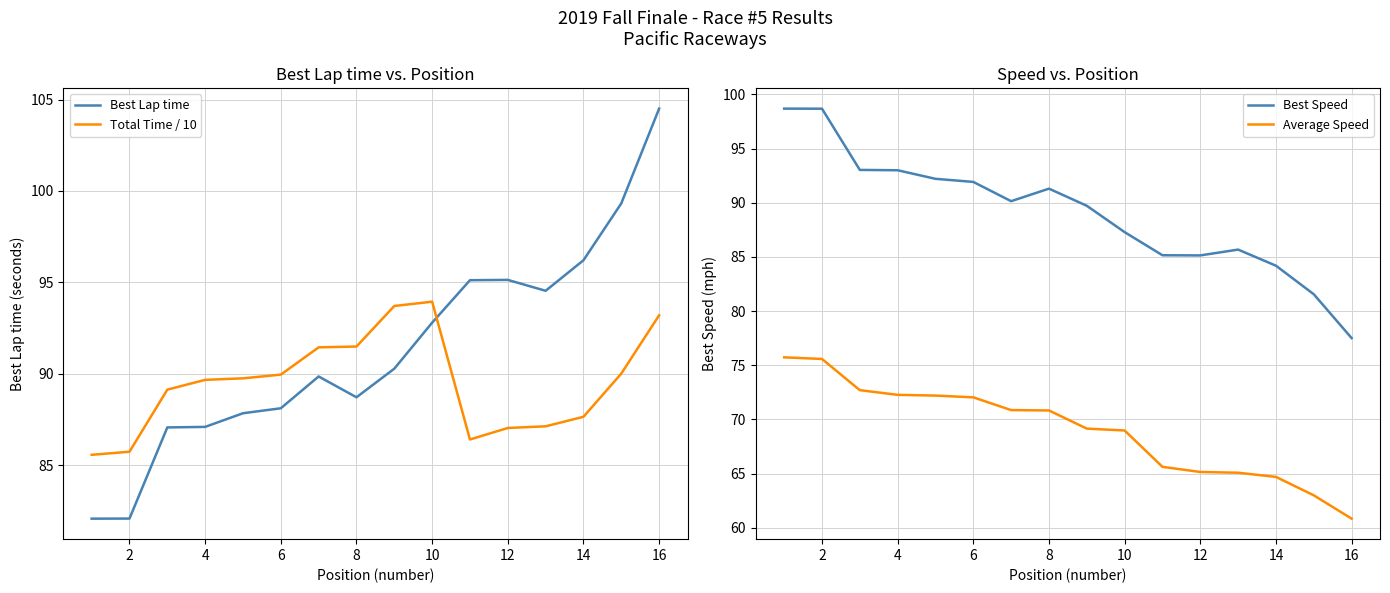

How many times do Total Time / 10 and Best Lap time cross each other?

1